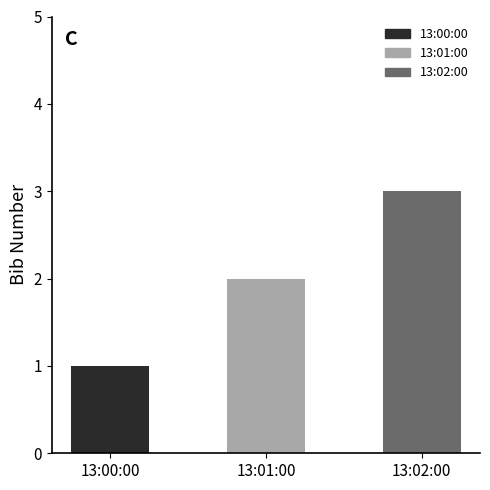

What position from the left is 13:01:00?

2